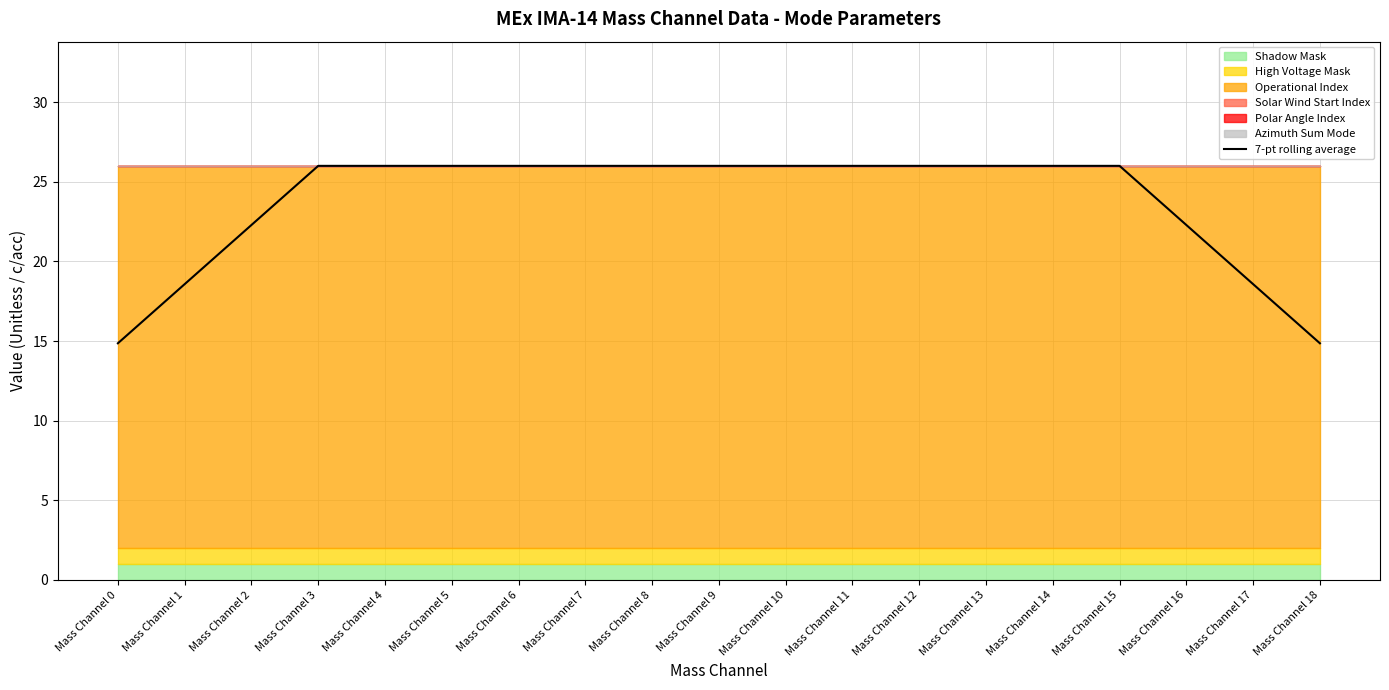

What is the lowest value of the 7-pt rolling average series?

14.9